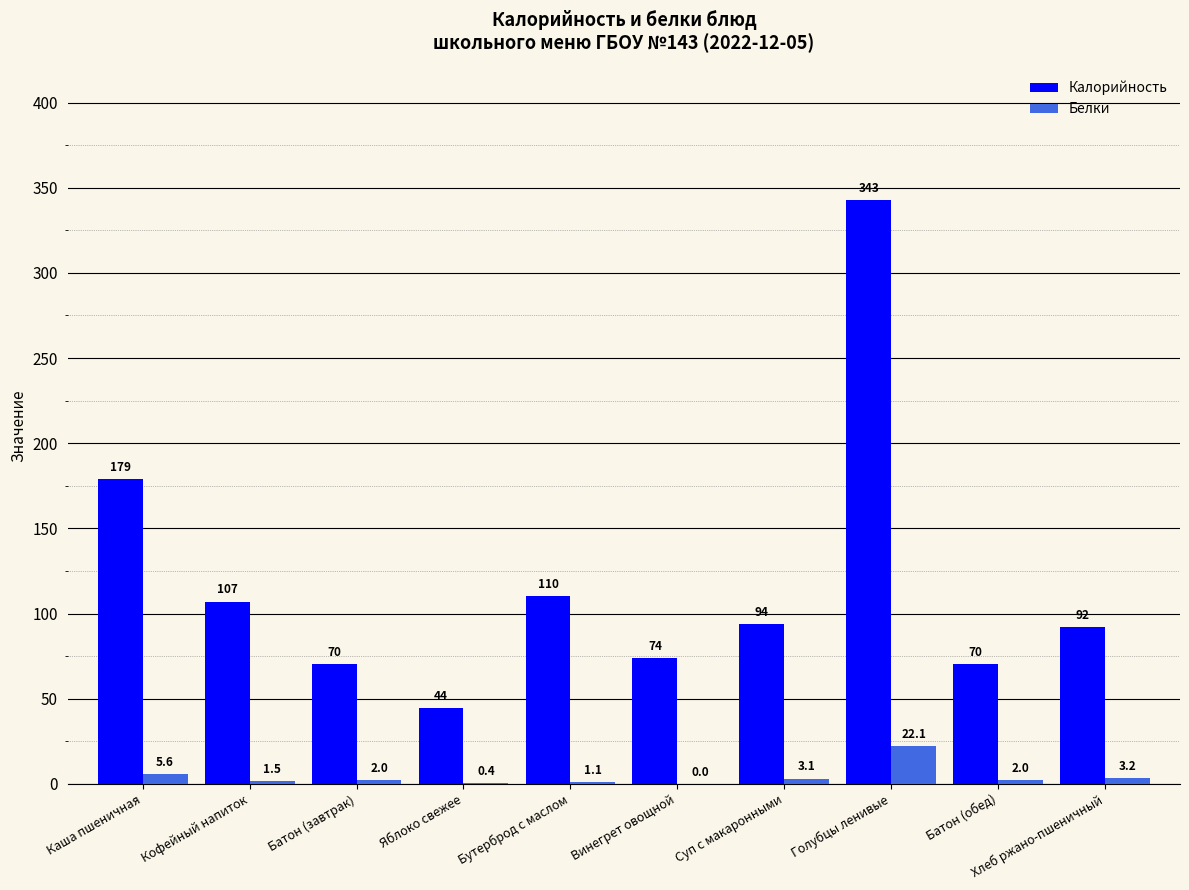

How many groups of bars are there?

10